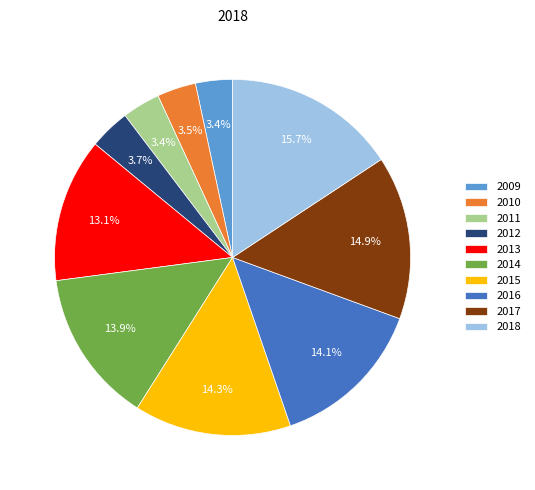

To the nearest percent, what is the combined percentage of 2010 and 2015?

18%